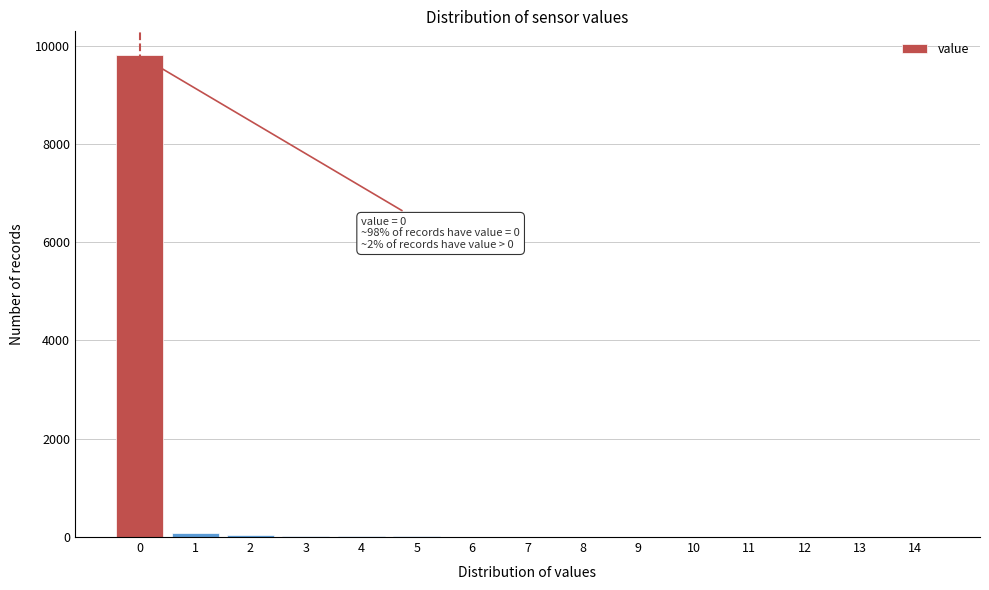

Is it true that the value at 13 is 0?

True